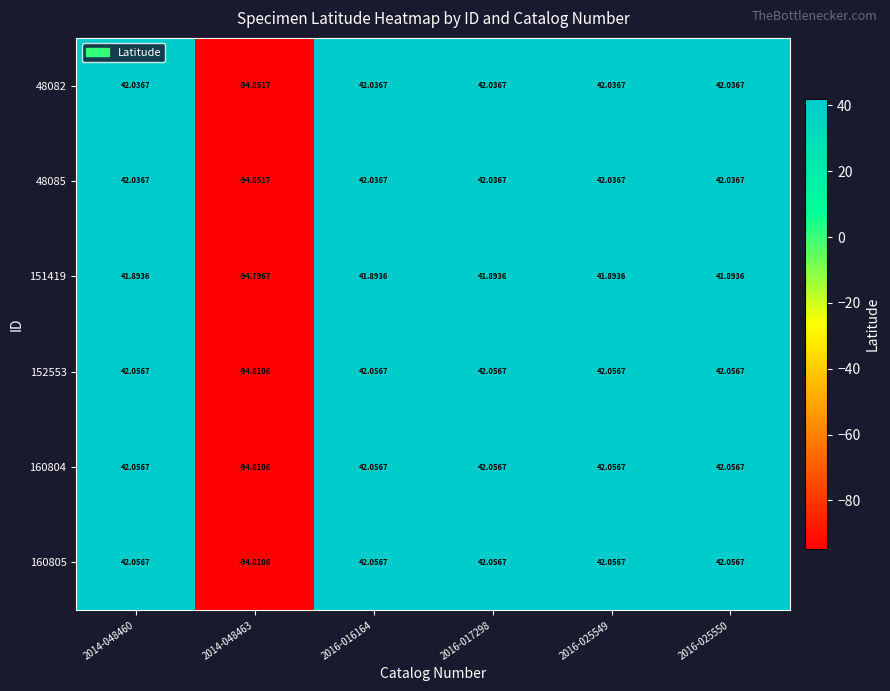

Is the value of 160805 at 2016-025549 greater than the value of 152553 at 2014-048463?

Yes